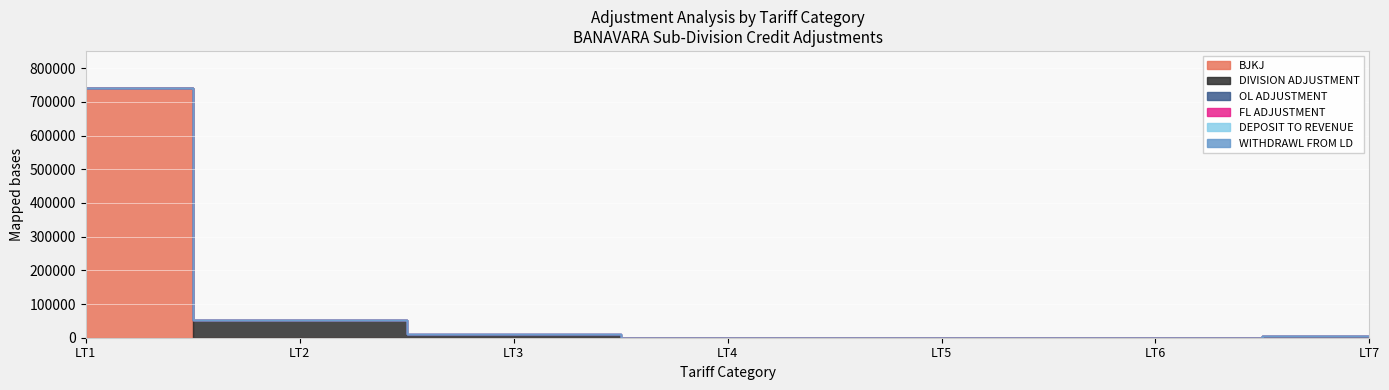

Is it true that DEPOSIT TO REVENUE equals 305.8 at LT1?

False